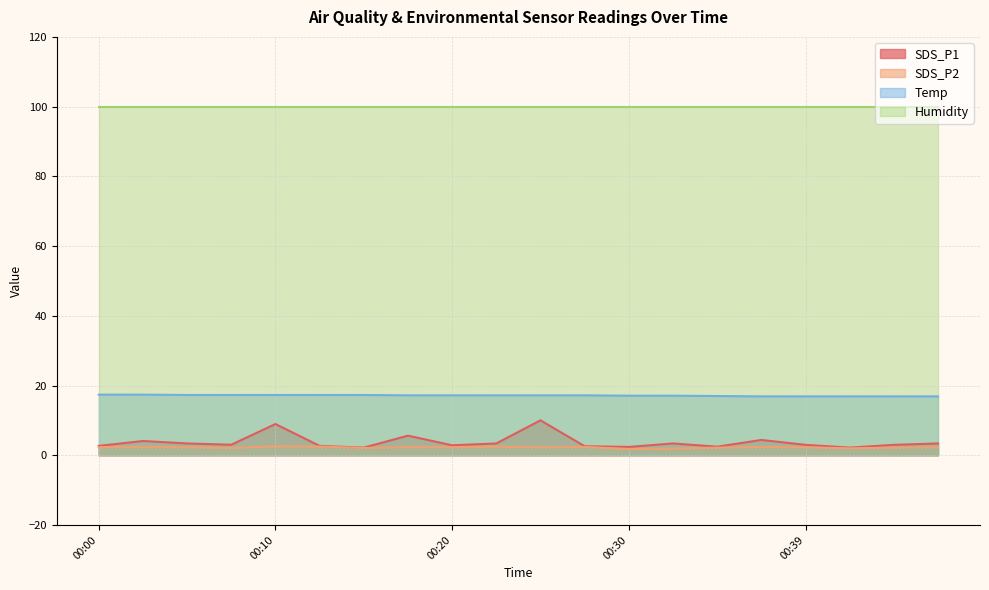

Which category has the lowest value in the SDS_P1 series?

00:15